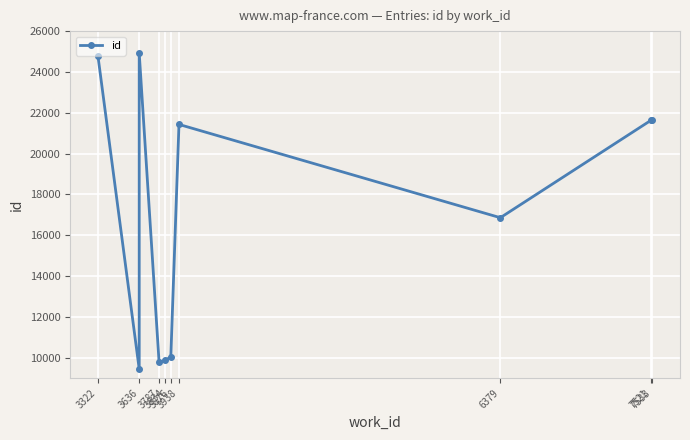

How many points are lower than both their immediate neighbors (excluding endpoints)?

3